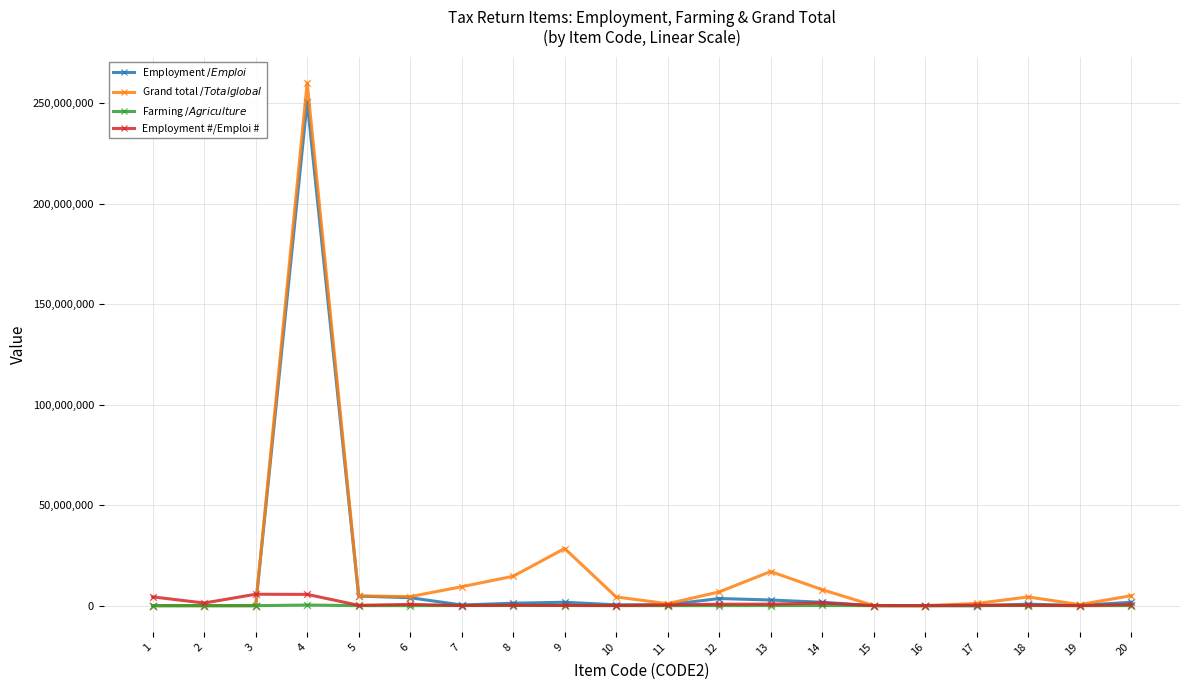

At which category is the sum across all series the highest?

4